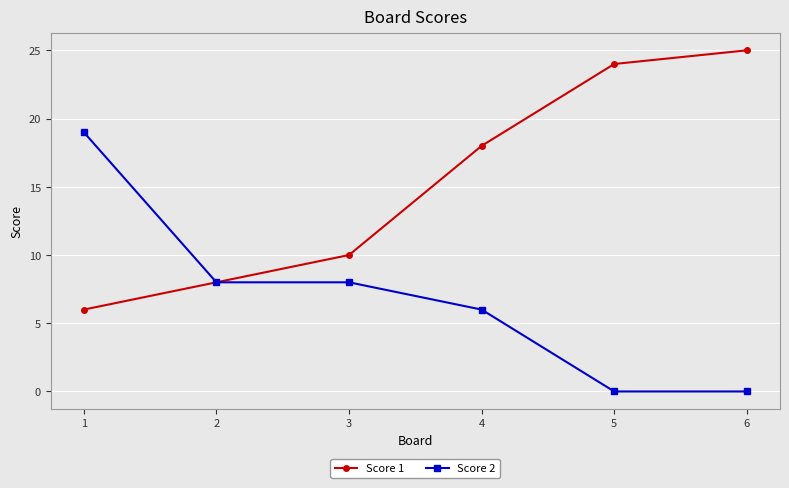

What is the value of the Score 2 point at the 2nd from the left?

8